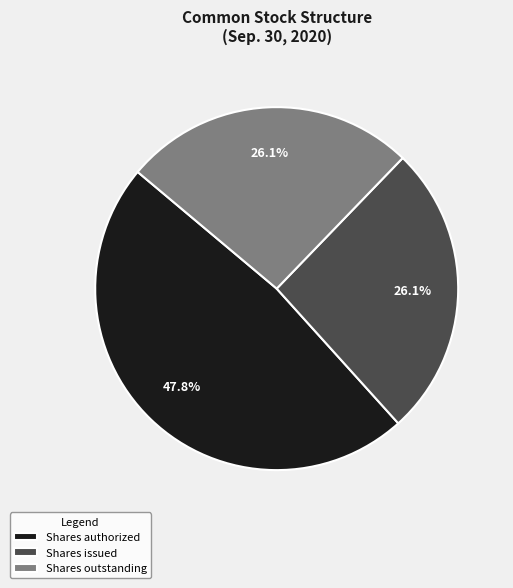

Does Shares authorized account for over 50% of the chart?

No